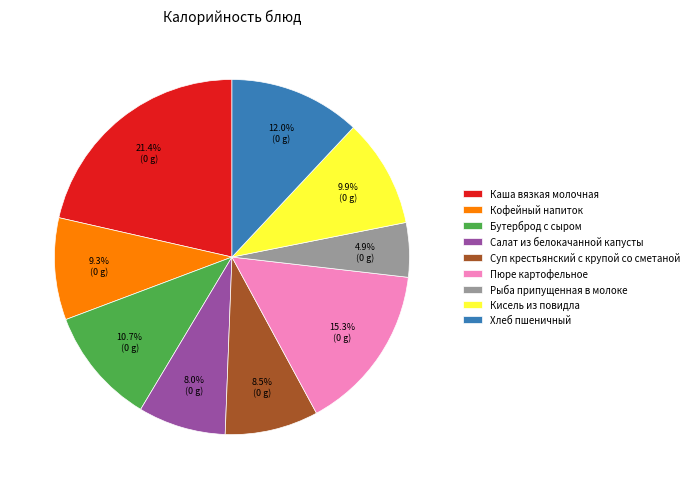

Which category has the smallest portion of the pie?

Рыба припущенная в молоке